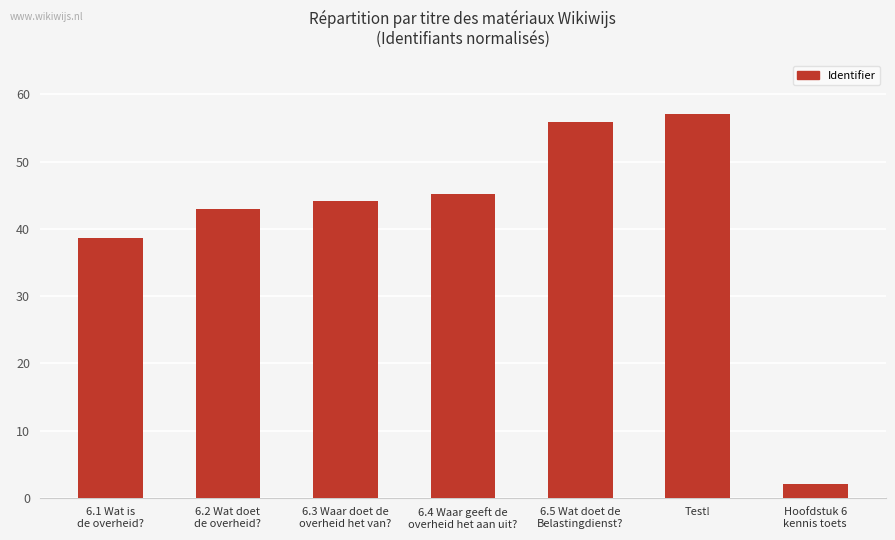

What is the label of the 4th bar from the right?

6.4 Waar geeft de
overheid het aan uit?